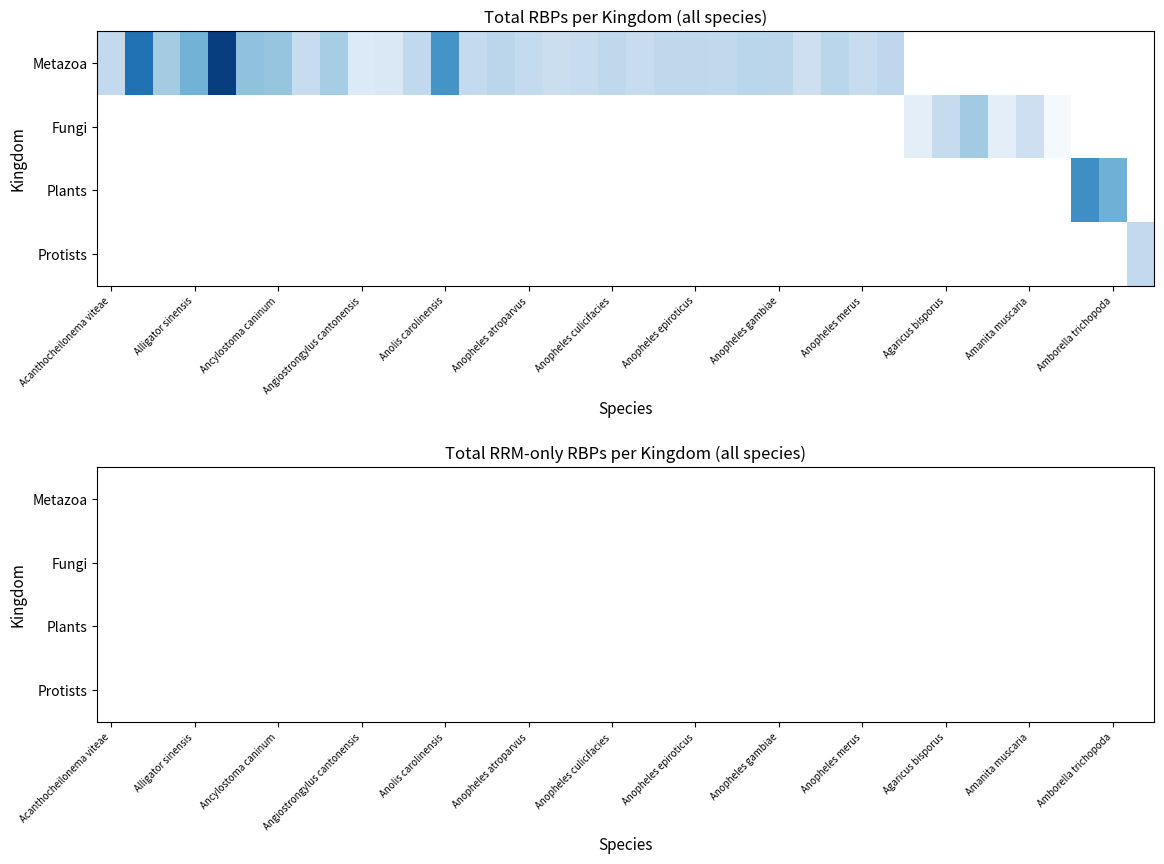

Count the number of data series in this chart.

4